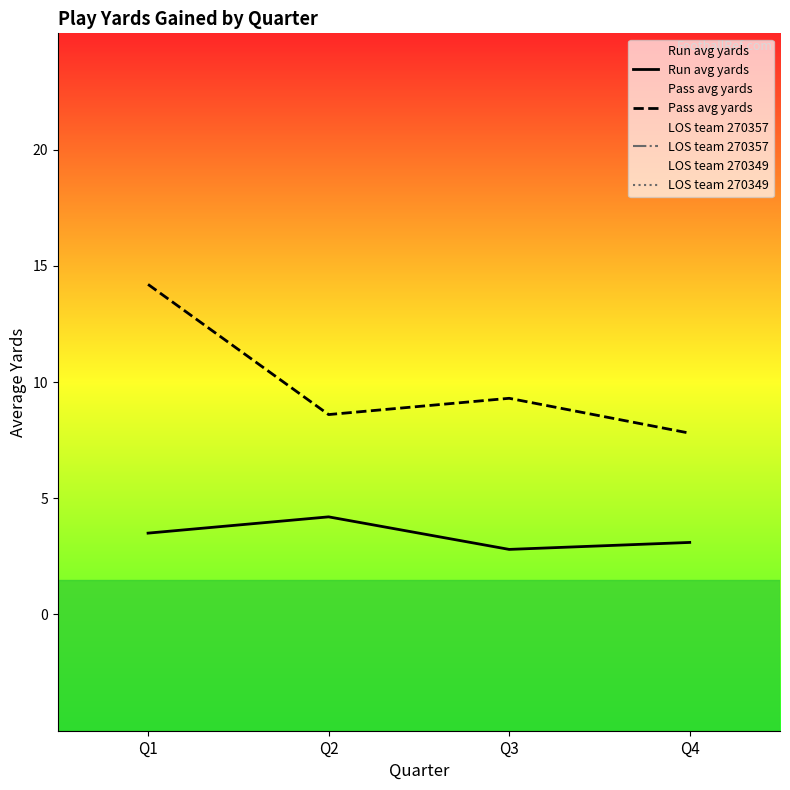

Reading left to right, what are all the values shown in this chart?

Run avg yards: Q1=3.5	Q2=4.2	Q3=2.8	Q4=3.1
Pass avg yards: Q1=14.2	Q2=8.6	Q3=9.3	Q4=7.8
LOS team 270357: Q1=60.1	Q2=45.3	Q3=52.4	Q4=48.7
LOS team 270349: Q1=38.4	Q2=52.8	Q3=44.1	Q4=51.3